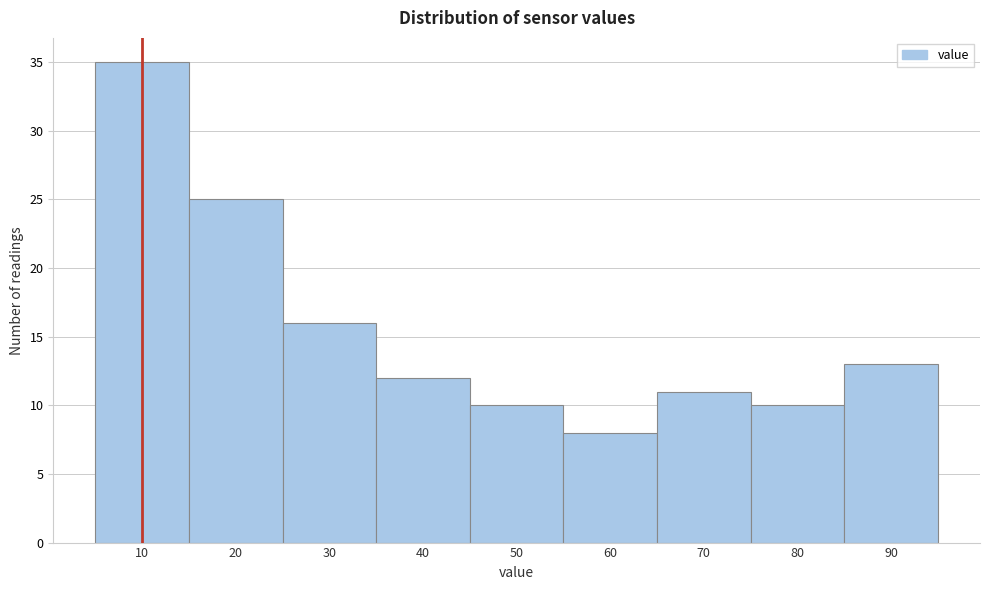

Reading left to right, what are all the values shown in this chart?

35	25	16	12	10	8	11	10	13